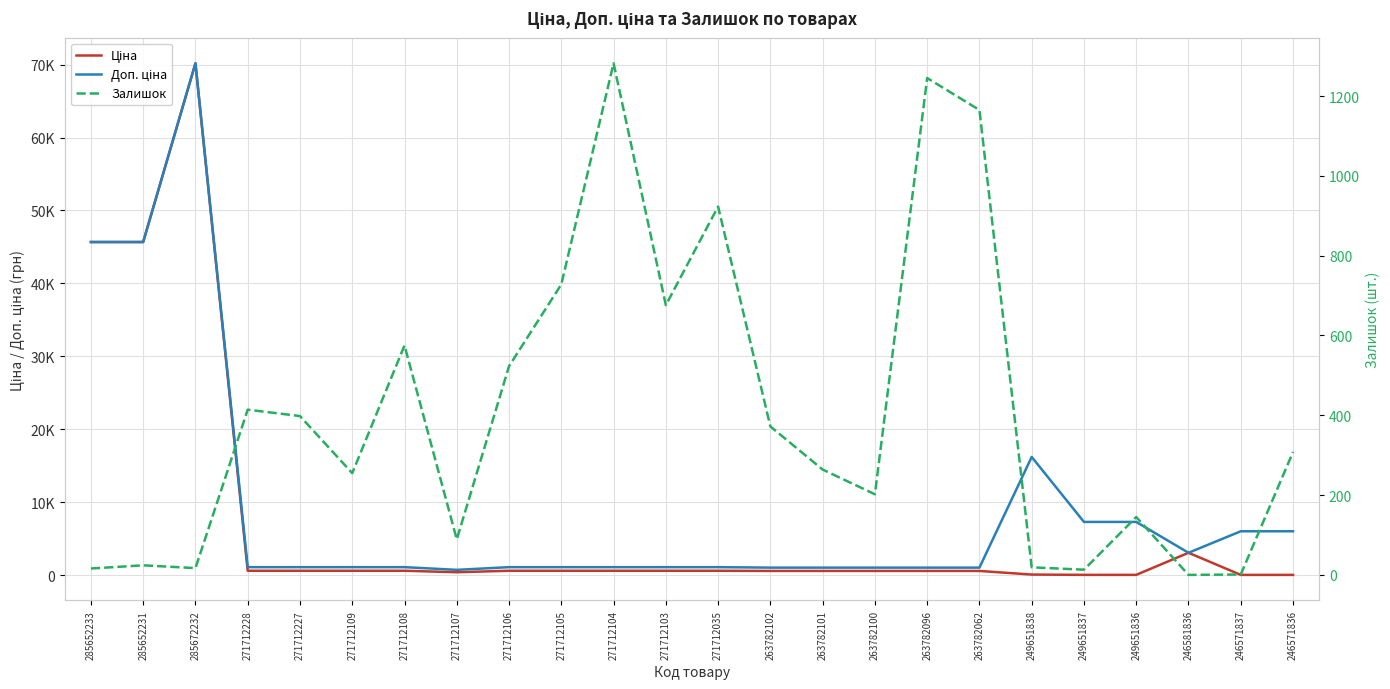

True or false: Доп. ціна and Залишок intersect in this chart.

True